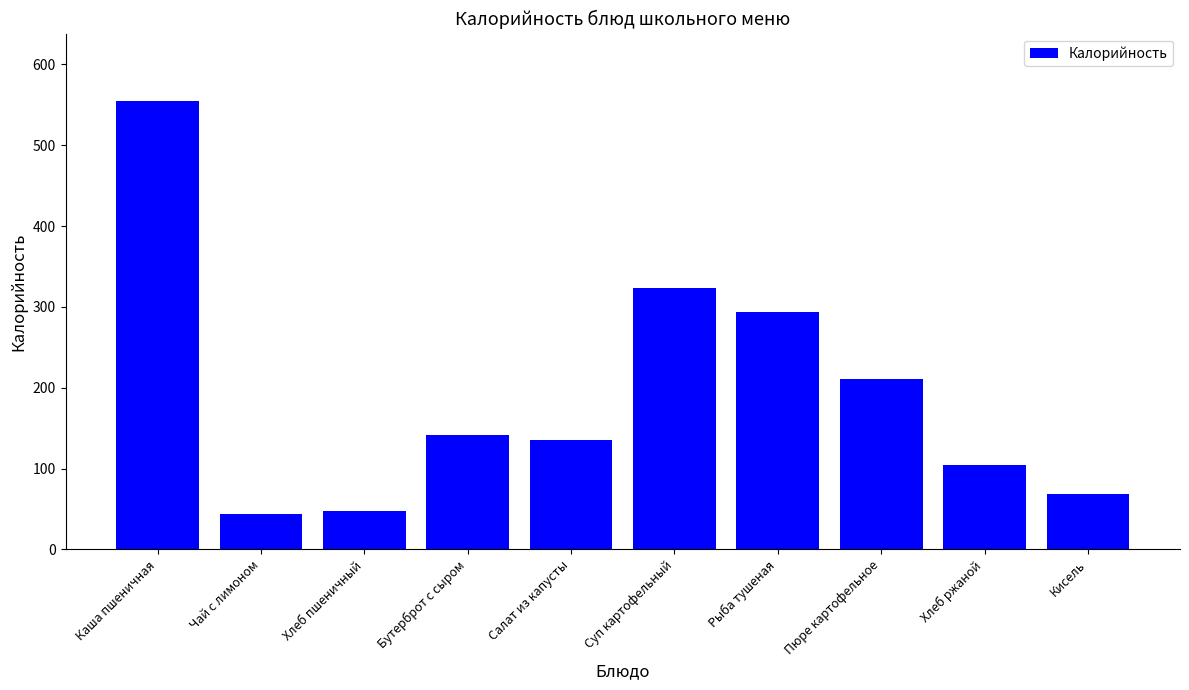

What is the maximum value shown in the chart?

555